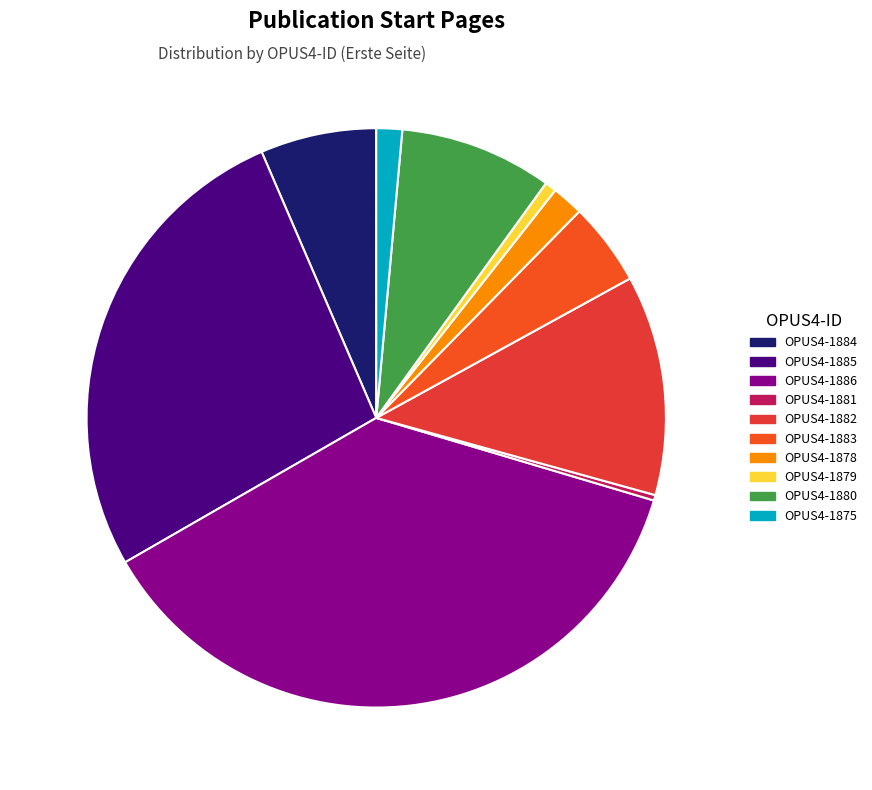

Is it true that OPUS4-1878 is 16% of the pie?

False